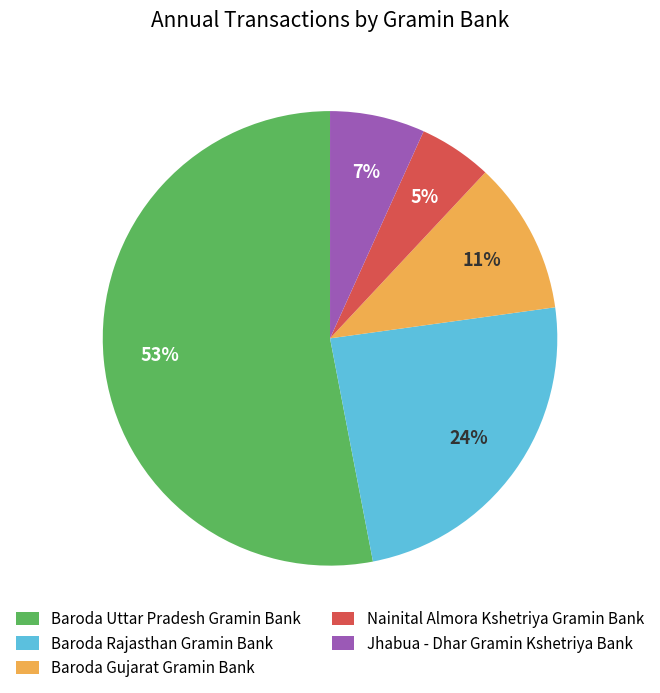

What is the largest slice in the pie chart?

Baroda Uttar Pradesh Gramin Bank